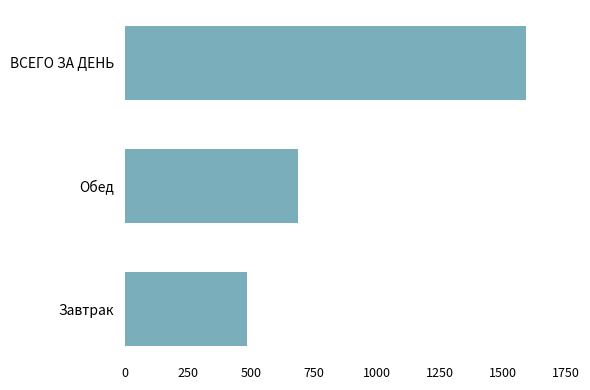

What is the difference between the maximum and minimum values?

1110.1